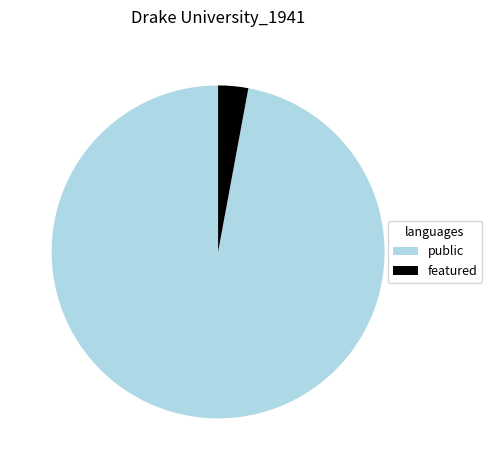

Is it true that featured is 3% of the pie?

True